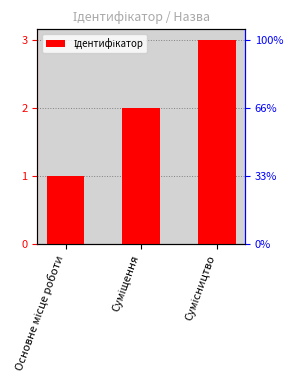

What is the label of the 1st bar from the left?

Основне місце роботи